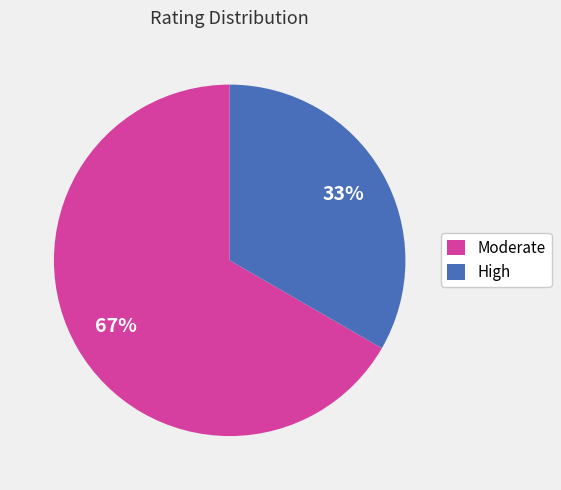

How many slices are in this pie chart?

2